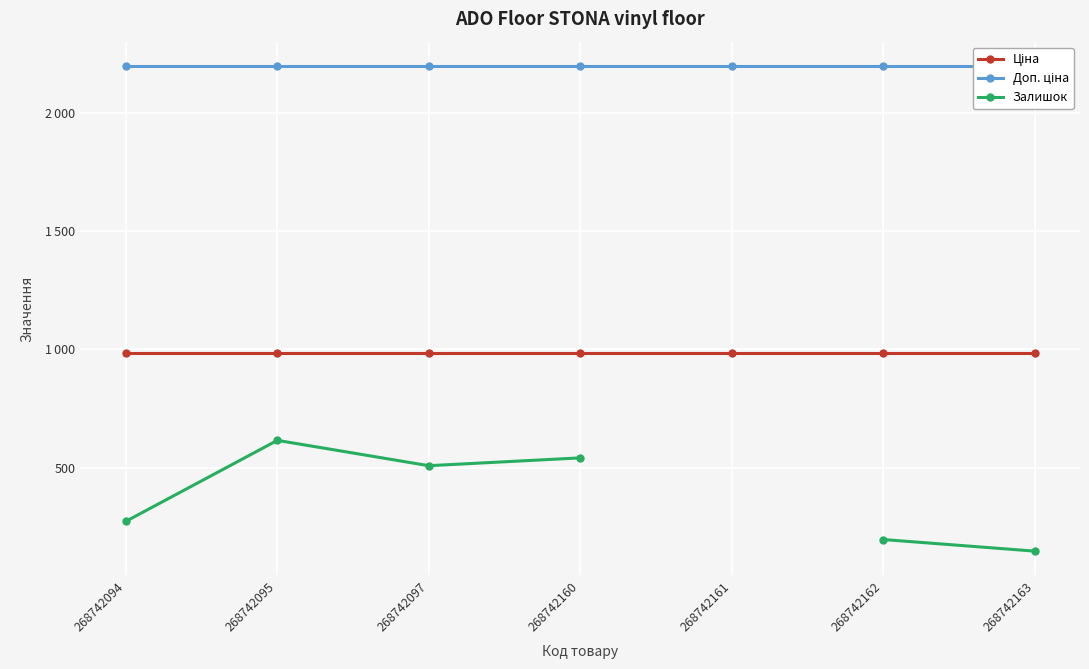

What is the total value across all series at 268742095?

3796.3